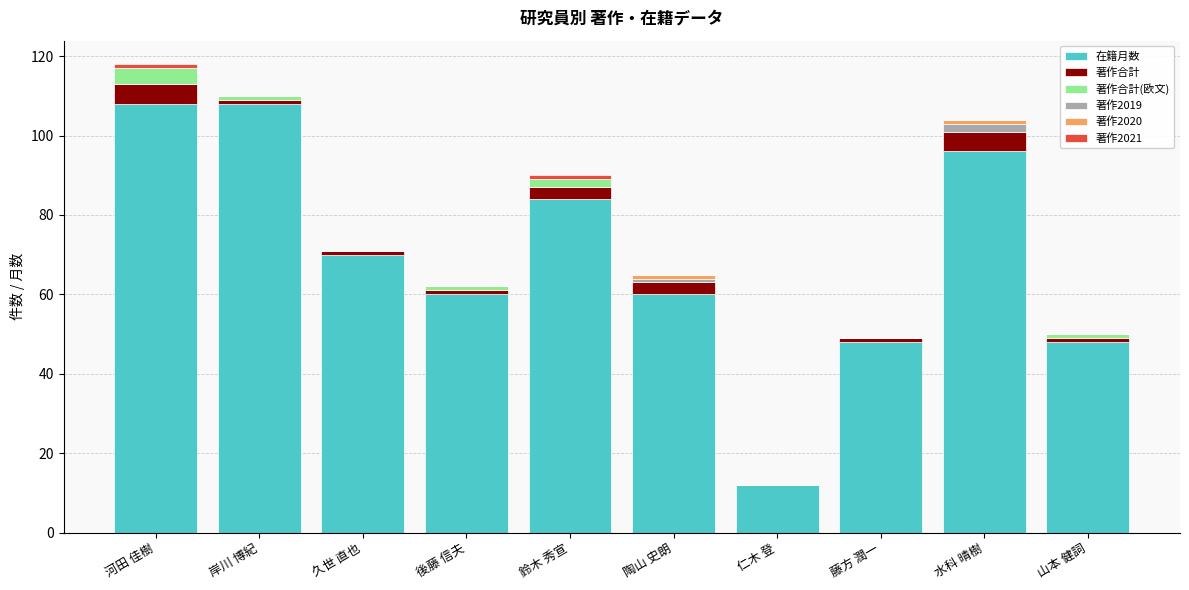

What is the total value across all series at 仁木 登?

12